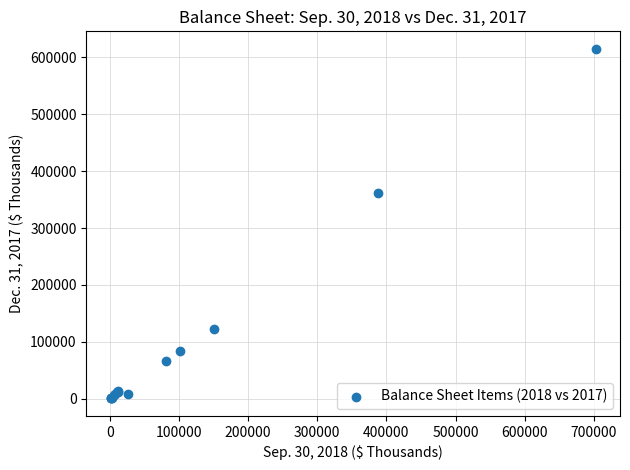

What Y value in the scatter plot is closest to 307735?

361547